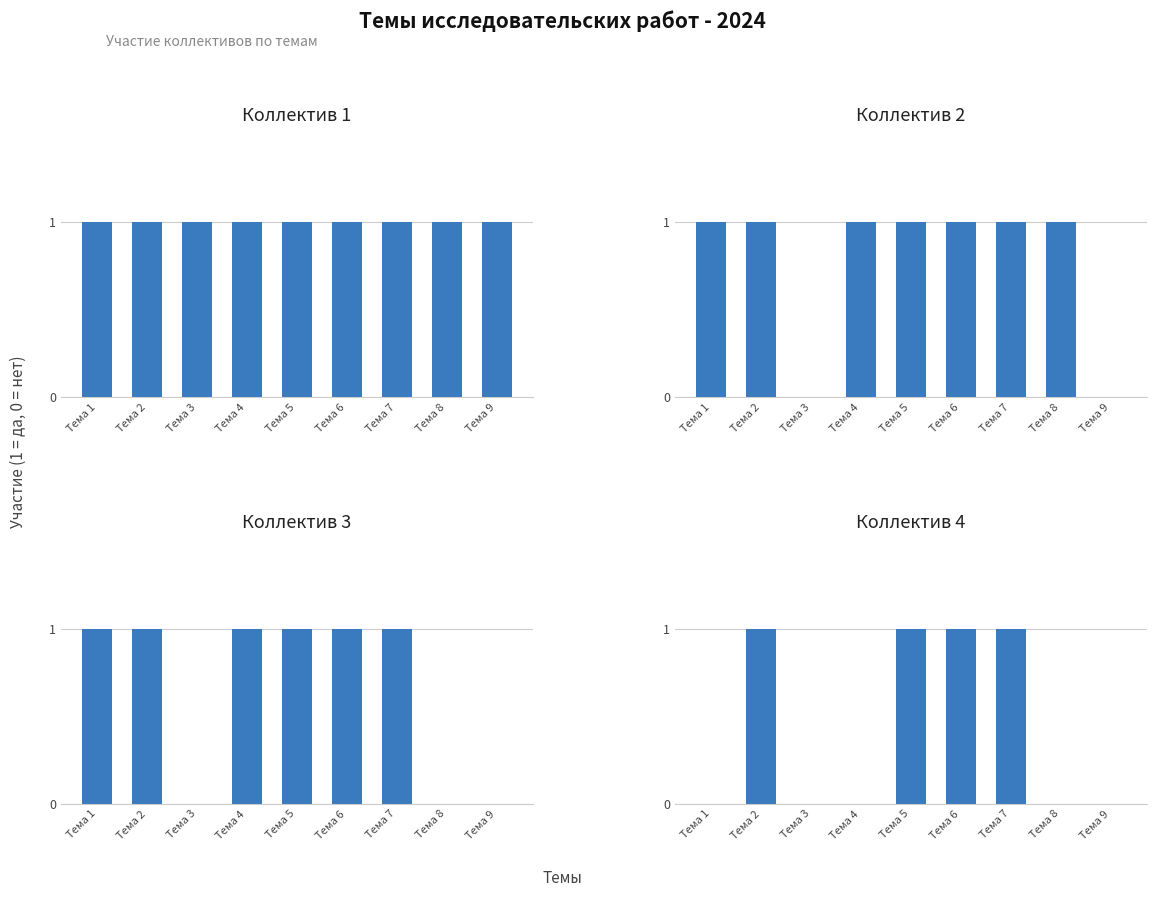

At Тема 2, list the series in order from smallest to largest.

Коллектив 1, Коллектив 2, Коллектив 3, Коллектив 4